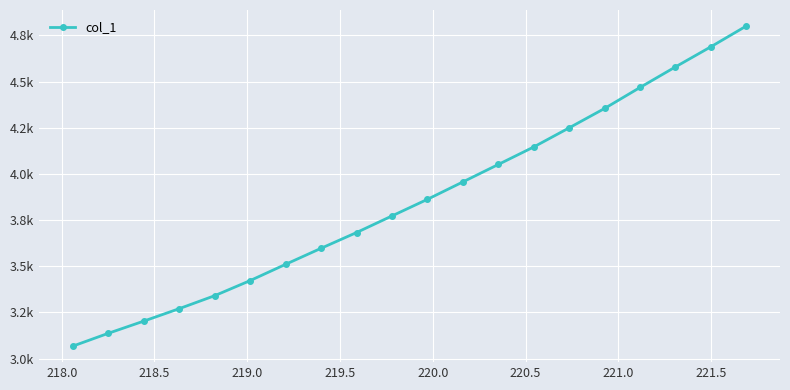

What is the average value?

3858.2